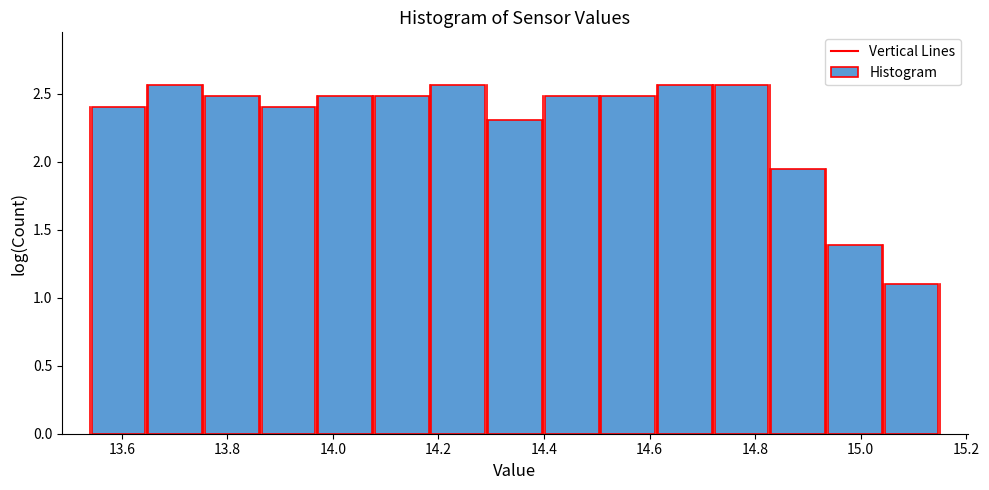

Reading left to right, list every bar in this chart as the range it spans on the x-axis followed by its height. Neither the bar edges nor the heights are printed on the chart, so give them approximately, as read against the axes.

13.54 to 13.64: 2.40
13.64 to 13.76: 2.55
13.76 to 13.86: 2.50
13.86 to 13.96: 2.40
13.96 to 14.08: 2.50
14.08 to 14.18: 2.50
14.18 to 14.30: 2.55
14.30 to 14.40: 2.30
14.40 to 14.50: 2.50
14.50 to 14.62: 2.50
14.62 to 14.72: 2.55
14.72 to 14.82: 2.55
14.82 to 14.94: 1.95
14.94 to 15.04: 1.40
15.04 to 15.16: 1.10